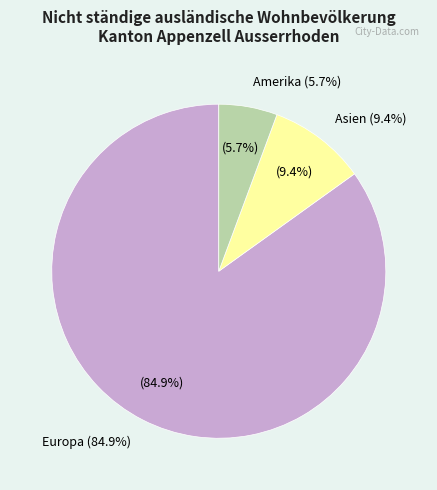

Combined, what portion of the pie is Asien and Afrika?

9.4%